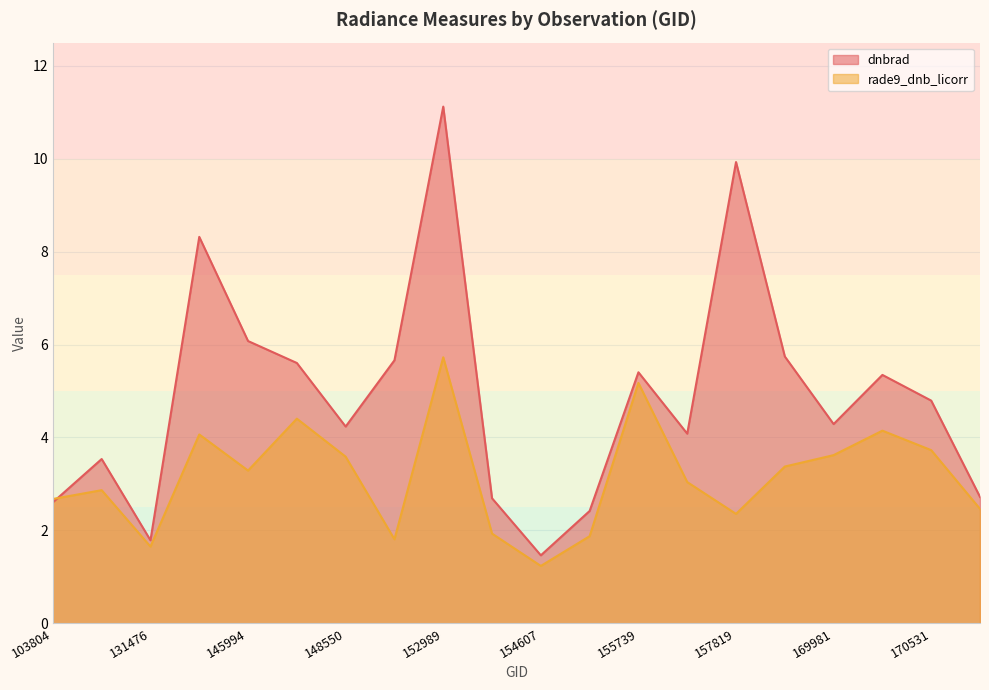

What is the spread (max minus min) of values at 152809?

3.9